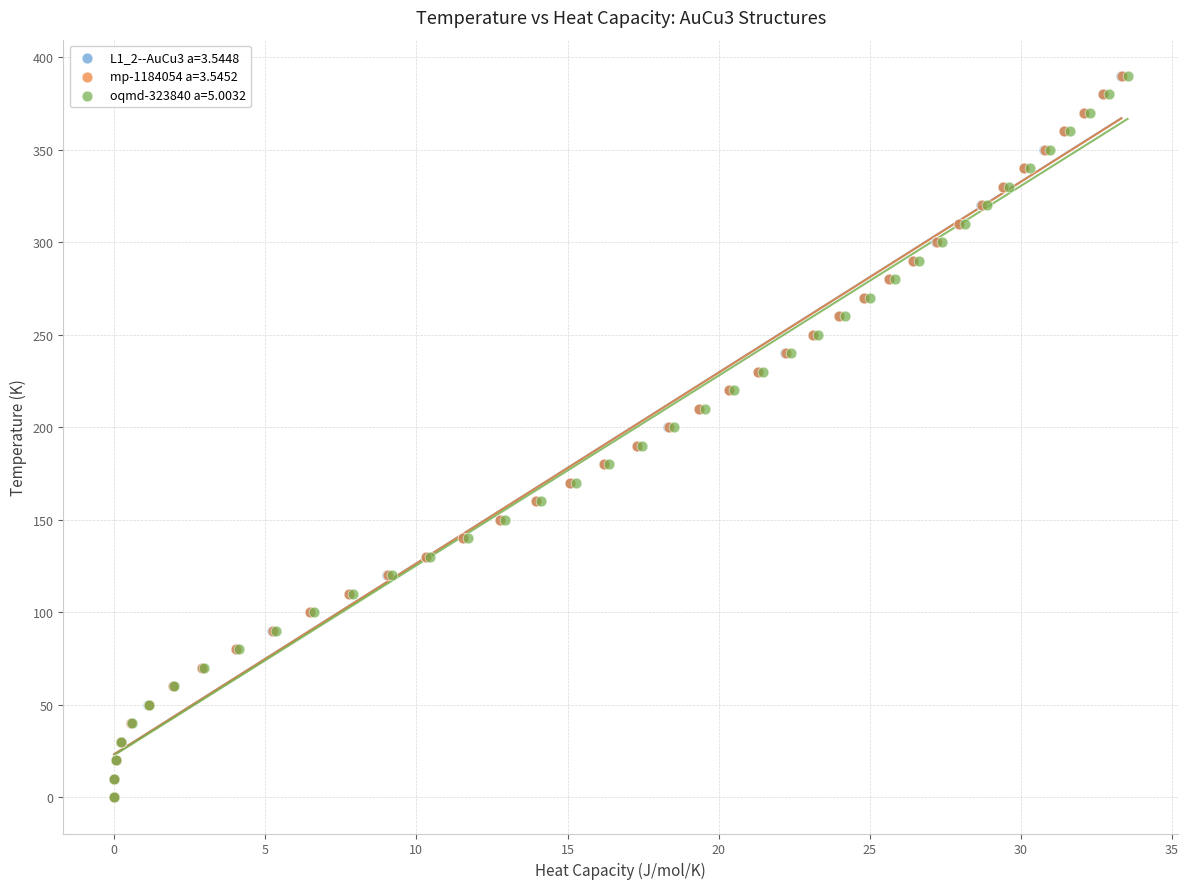

What are all the series names shown in the legend?

L1_2--AuCu3 a=3.5448, mp-1184054 a=3.5452, oqmd-323840 a=5.0032